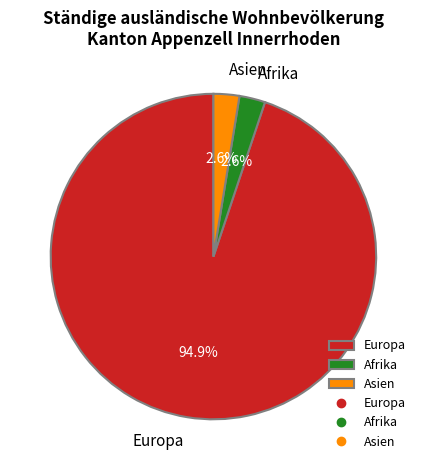

To the nearest percent, what percentage of the pie is Afrika?

3%